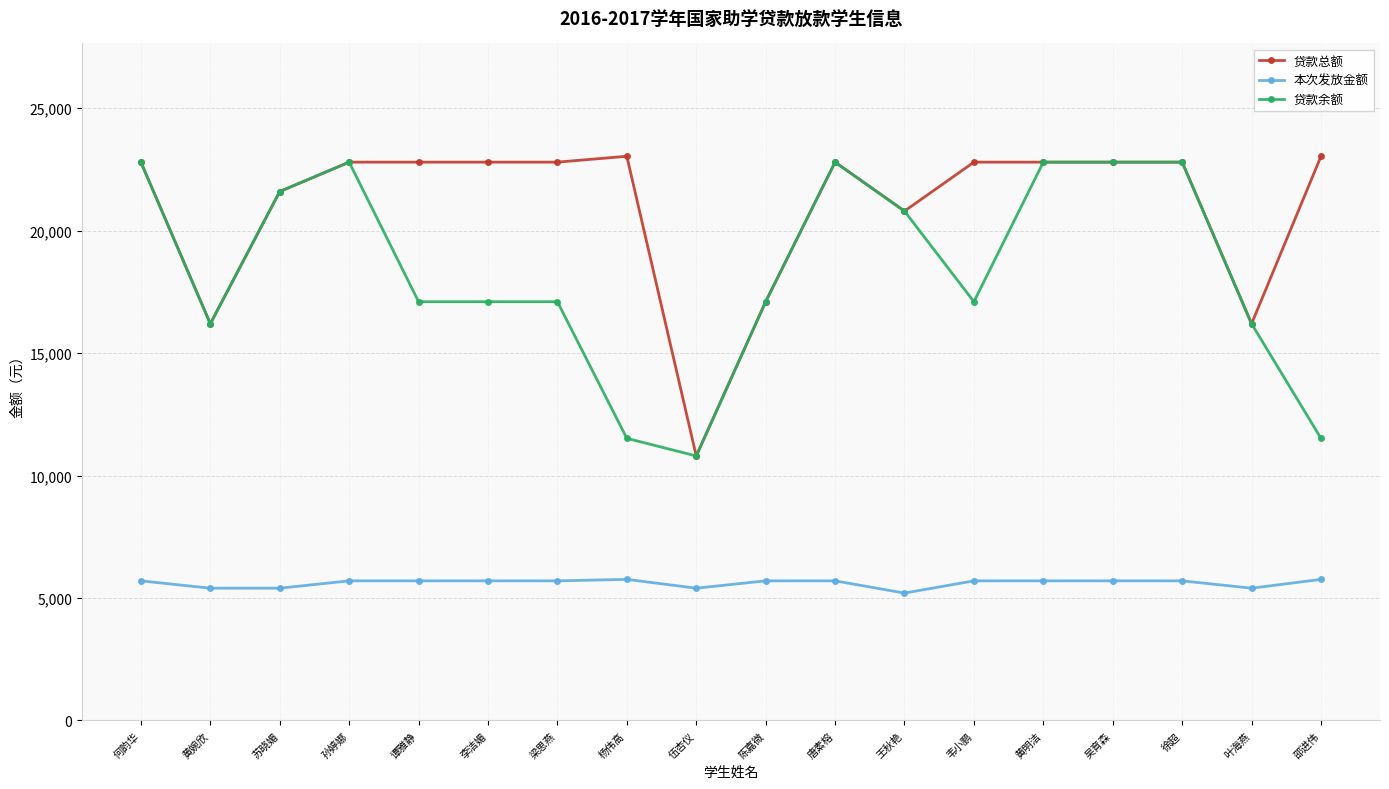

What is the sum of the 贷款余额 values at 杨伟高 and 叶海燕?

27720